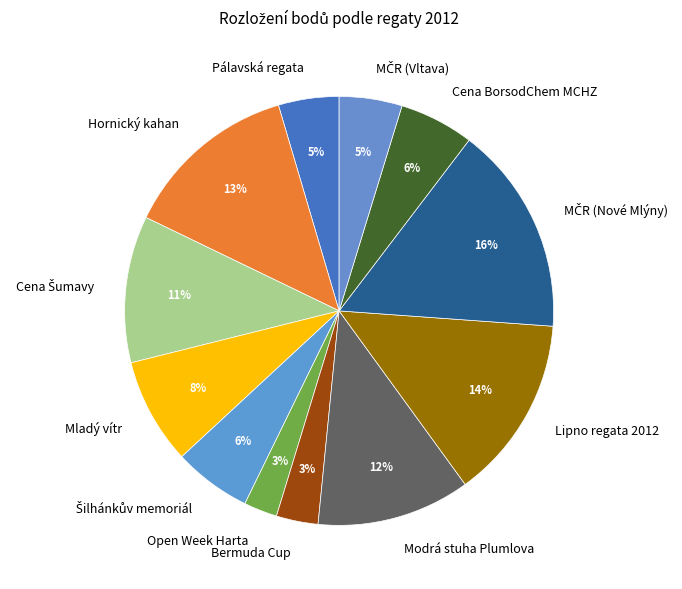

To the nearest percent, what is the difference between the largest and smallest slice percentages?

13%